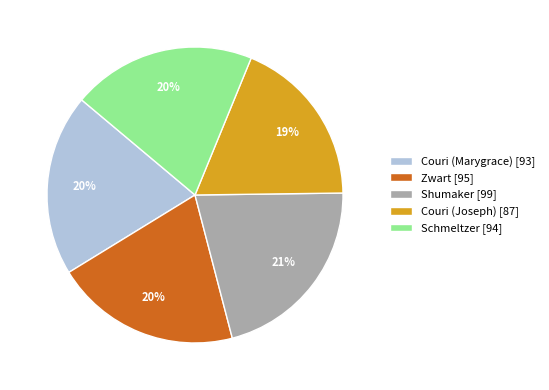

Is the sum of Couri (Joseph) and Shumaker greater than half?

No